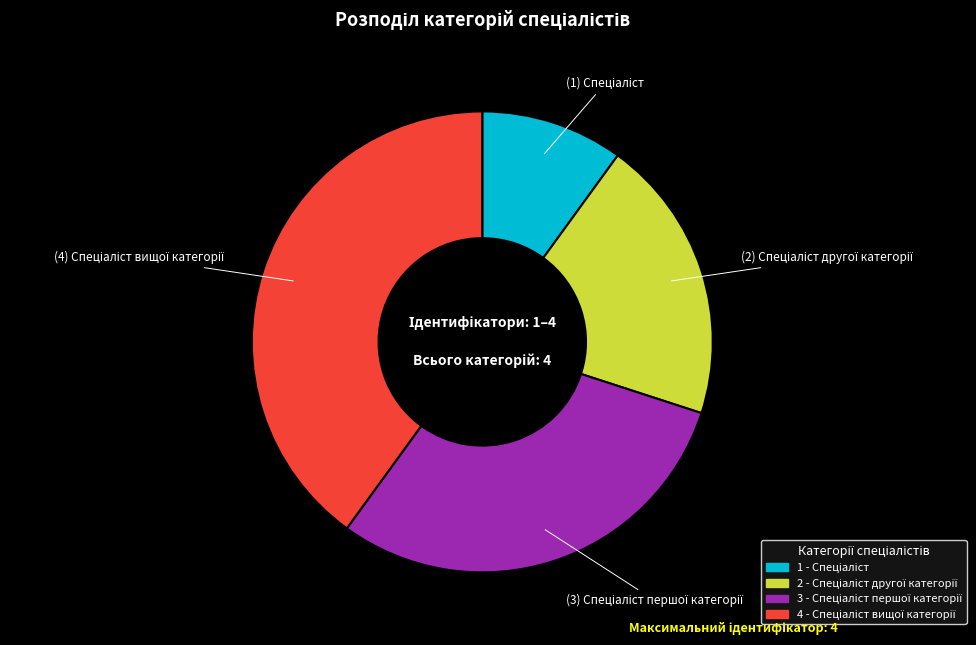

Is there any slice that represents more than half of the pie?

No